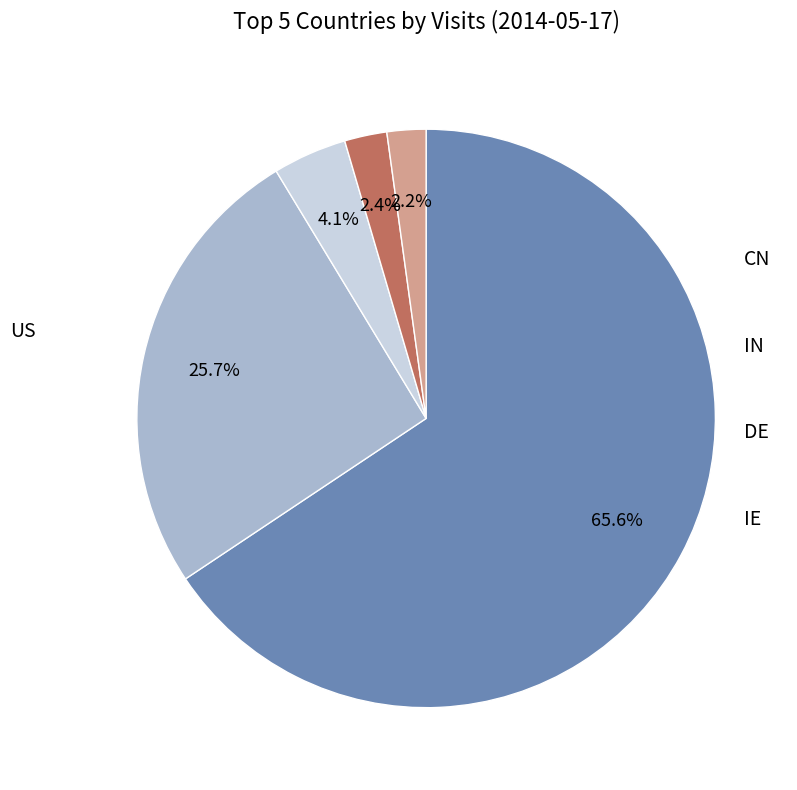

Does any single category account for the majority?

Yes